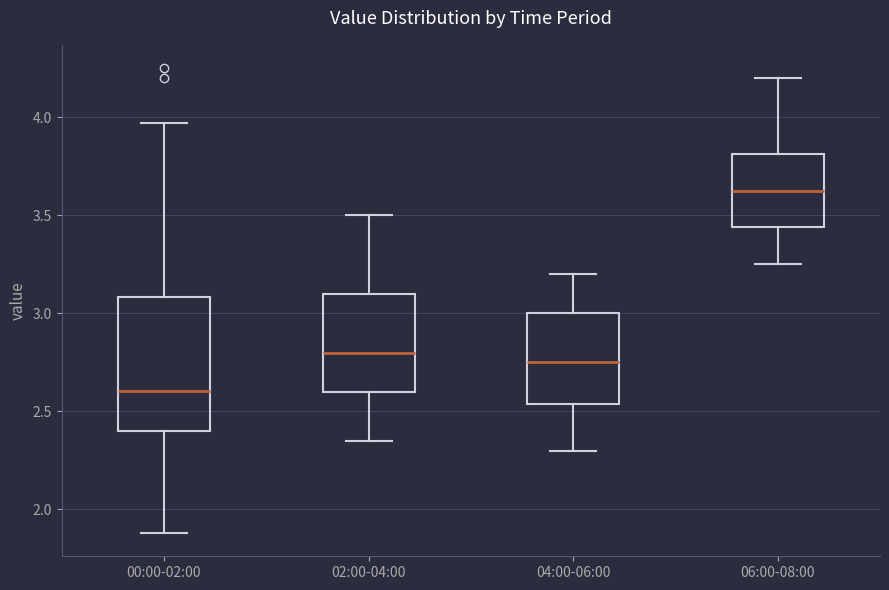

Comparing the boxes themselves (not the whiskers), which one is the tallest?

00:00-02:00